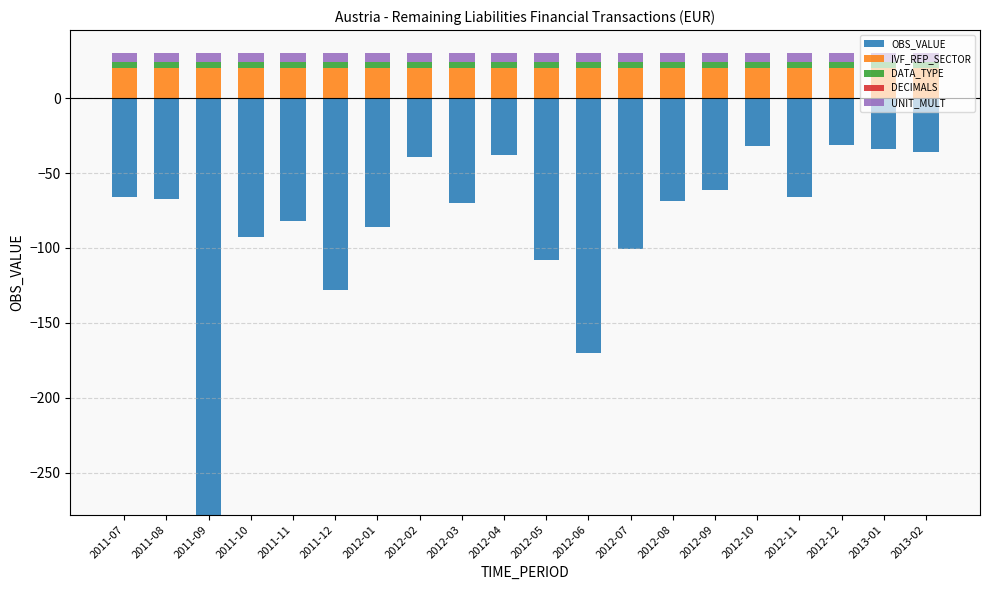

What is the label of the 19th bar from the right?

2011-08